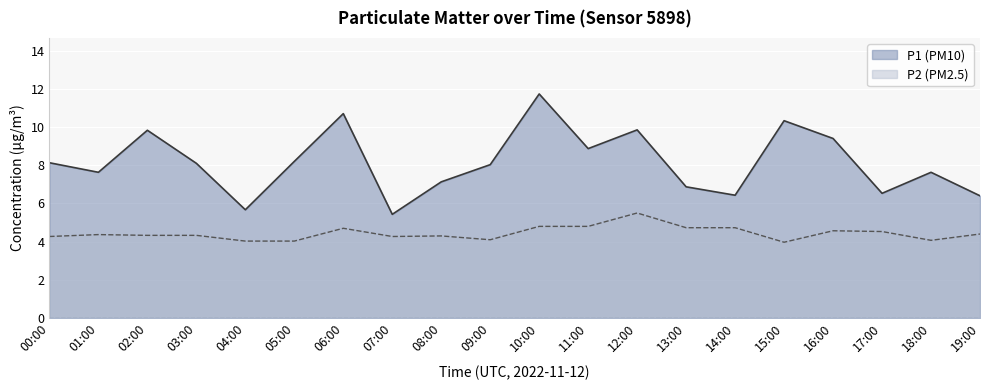

At which category does P1 reach its first local valley?

01:00